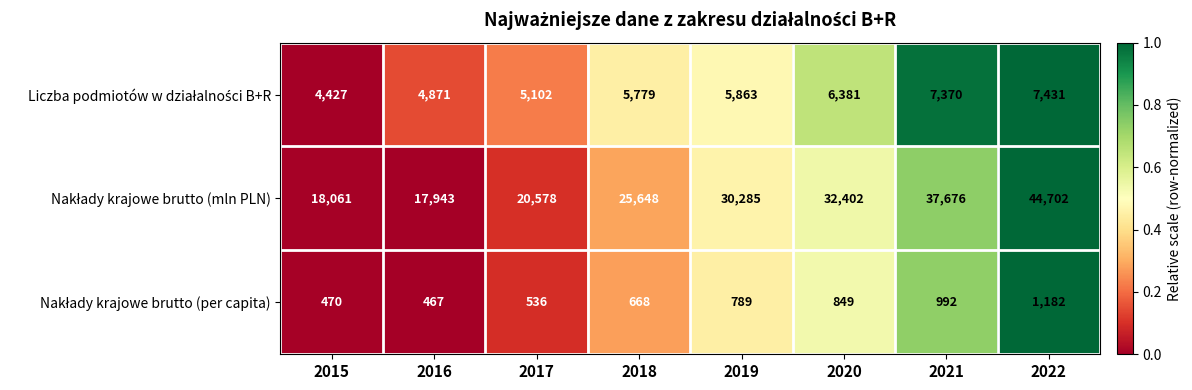

What is the maximum value shown in the chart?

44702